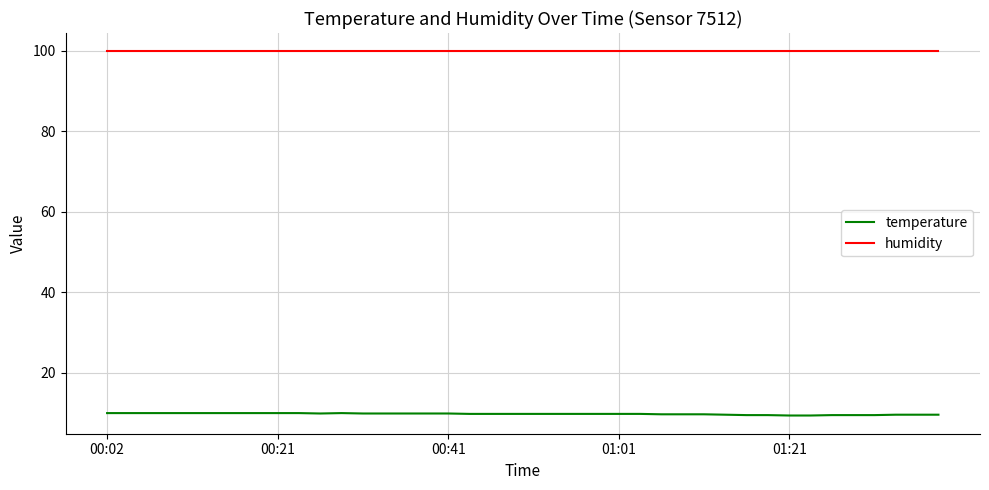

Which series has the largest range (max minus min)?

temperature